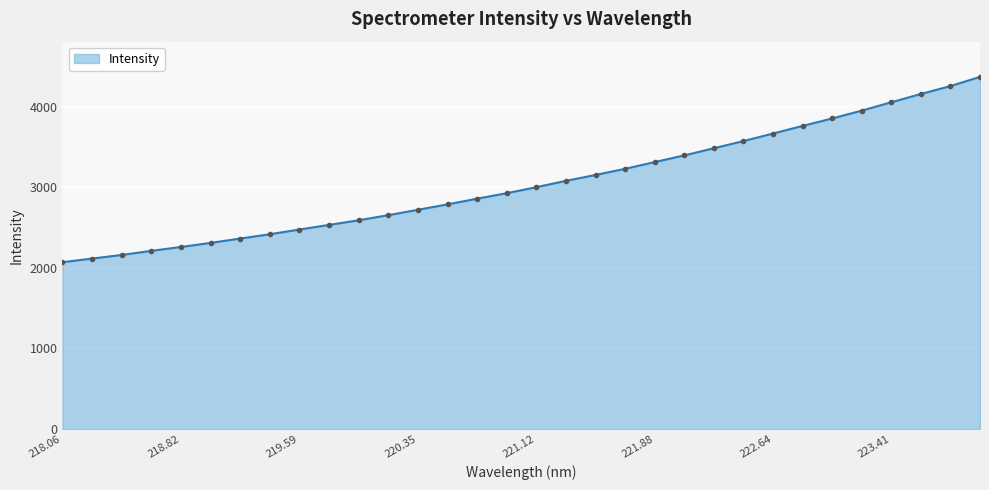

How many data points does each series have?

32